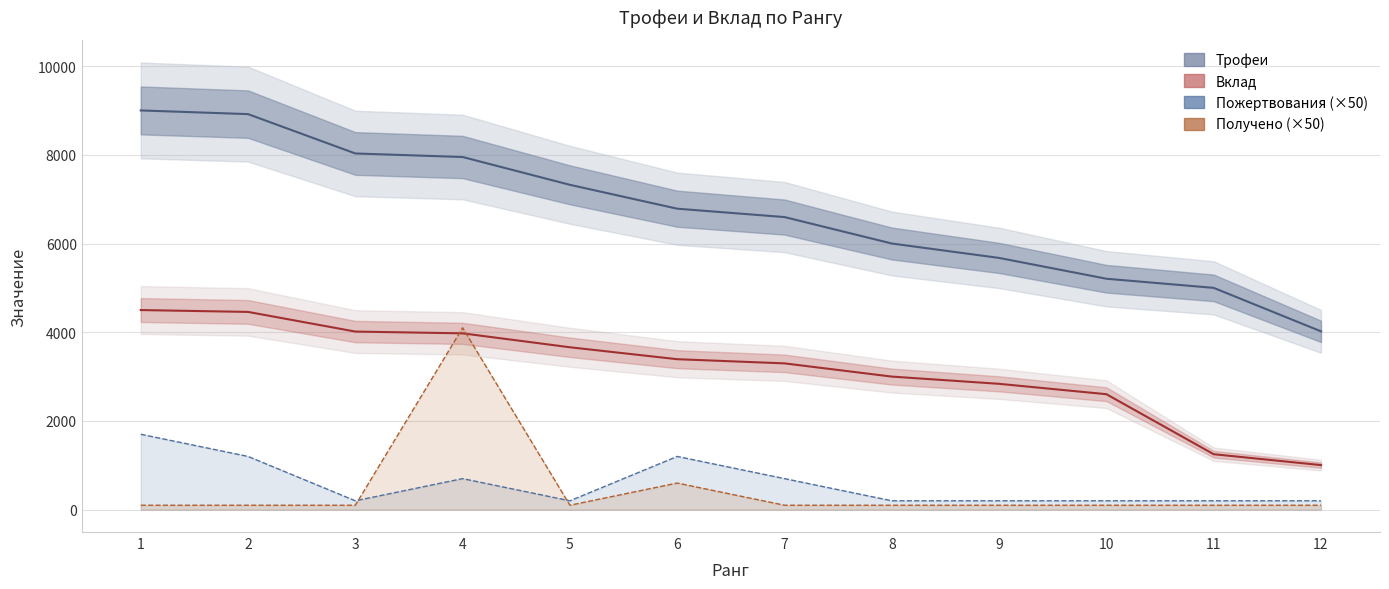

How many lines are shown in the chart?

4